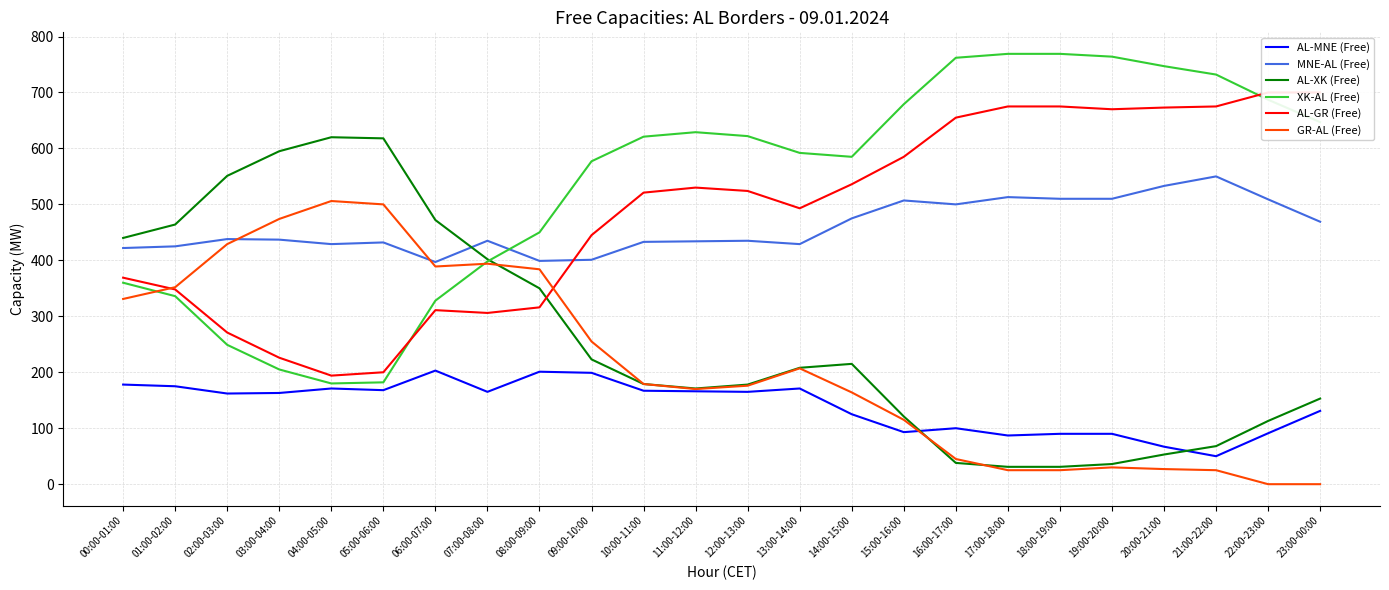

At which category is the sum across all series the highest?

00:00-01:00